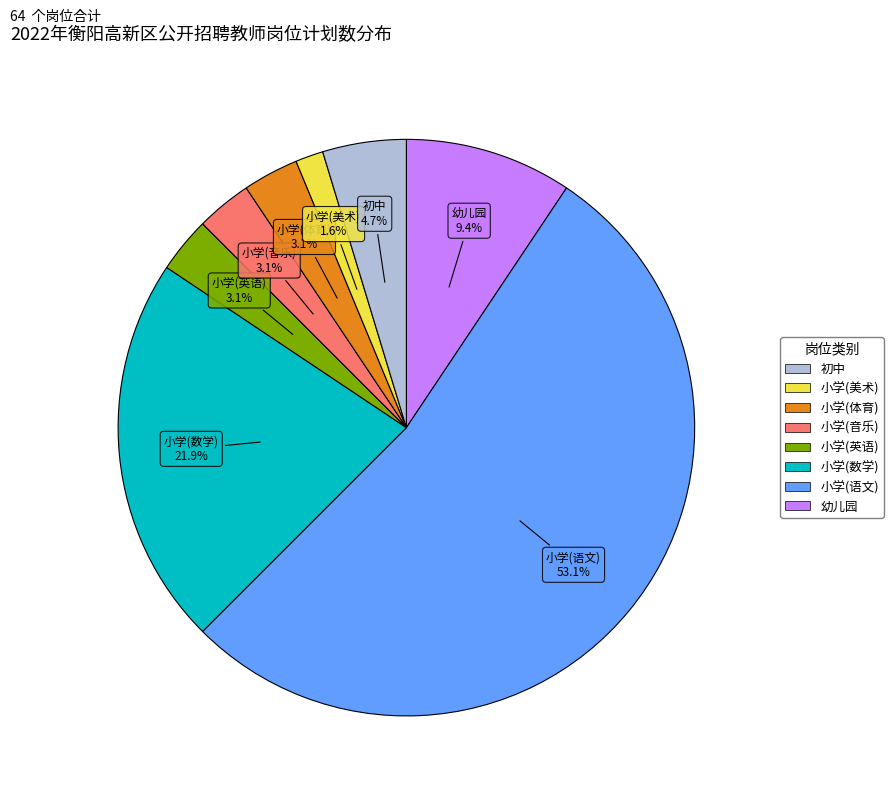

Does any single category account for the majority?

Yes